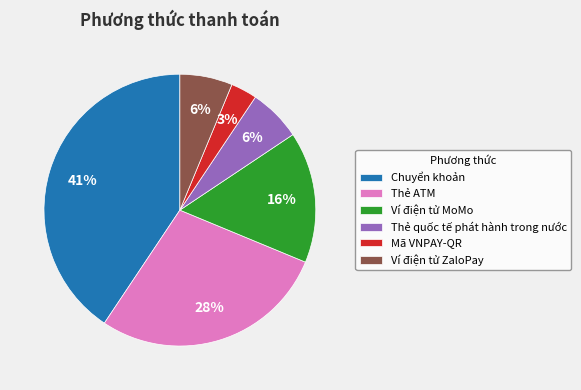

Is it true that Chuyển khoản is 33% of the pie?

False